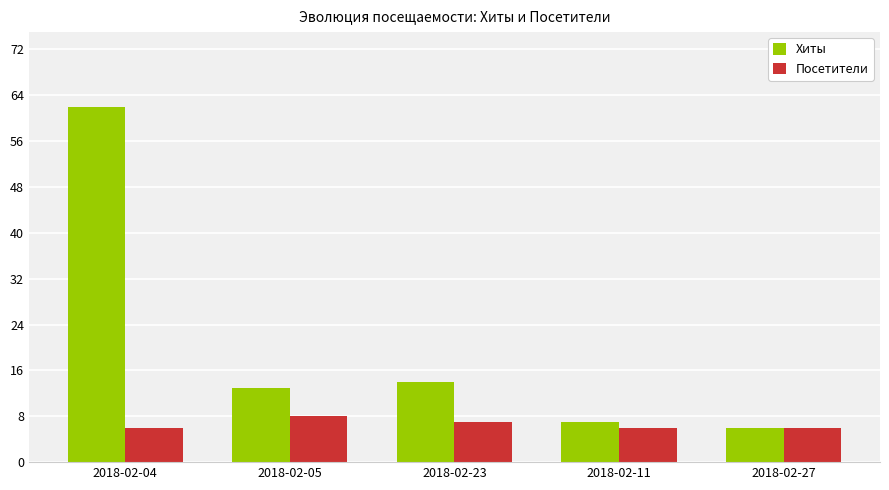

How many bars are there in each group?

2